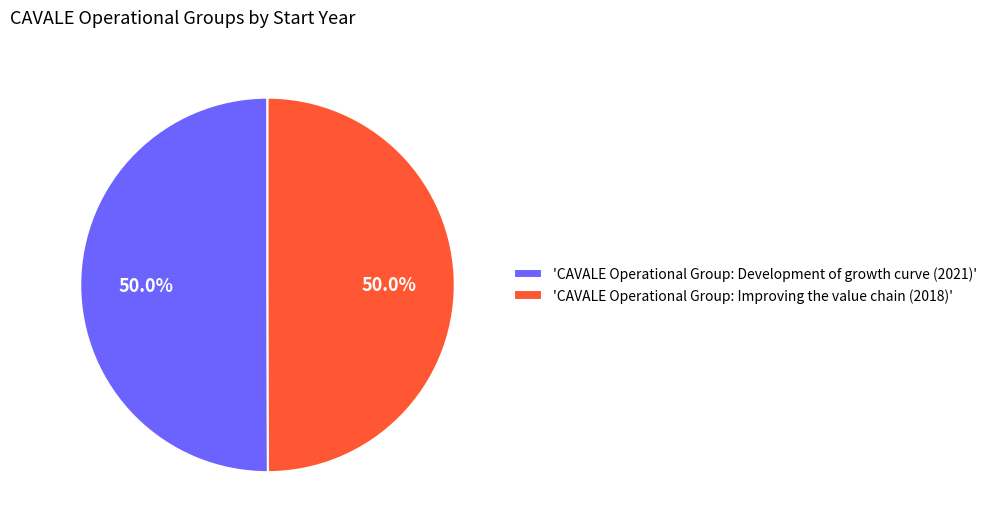

How many slices are in this pie chart?

2